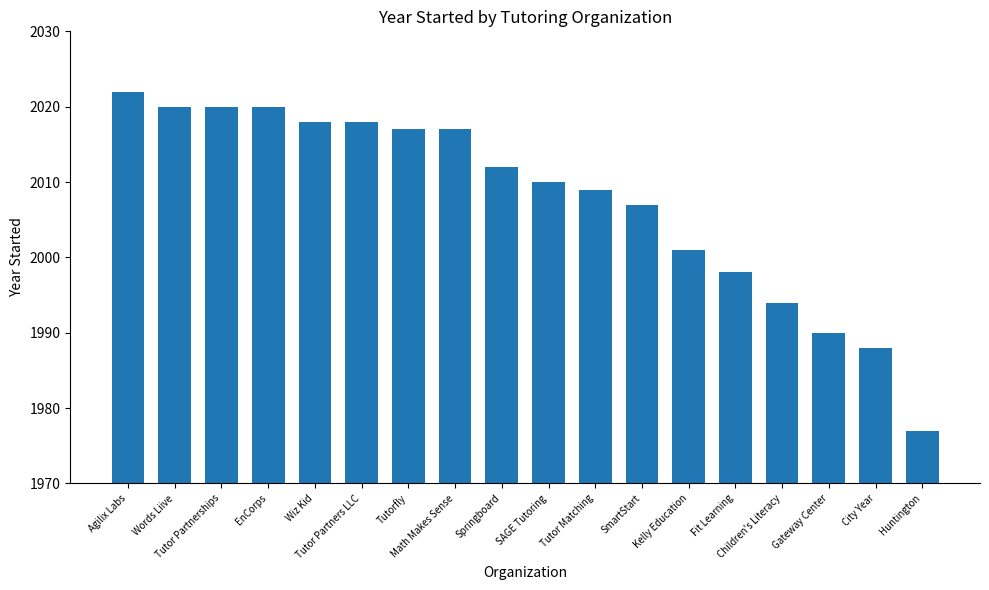

Where does the data first go above 2012?

Agilix Labs